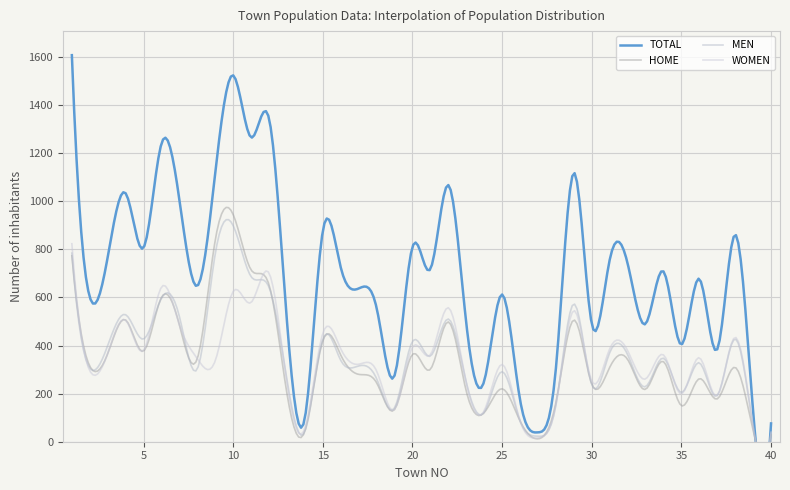

What is the difference between the TOTAL values at 2 and 34?

107